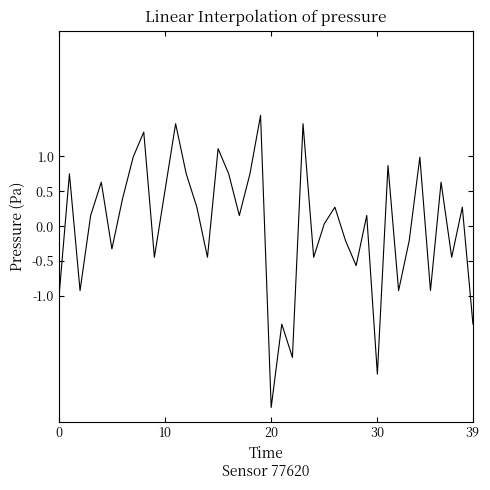

What is the minimum value shown in the chart?

-2.6